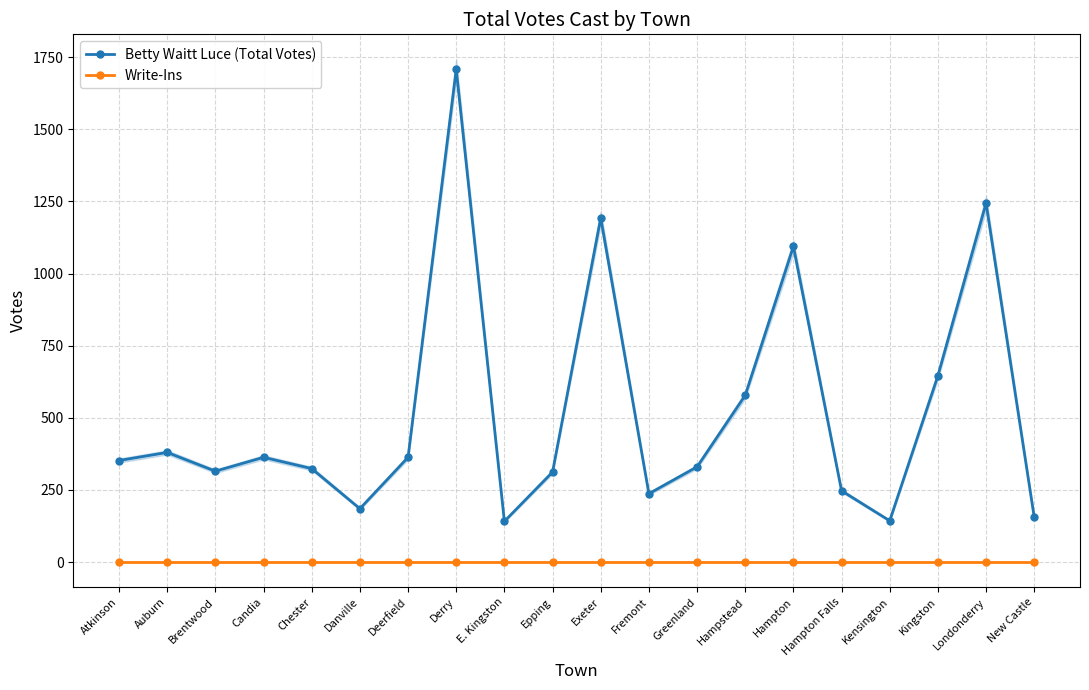

How many data points does each series have?

20